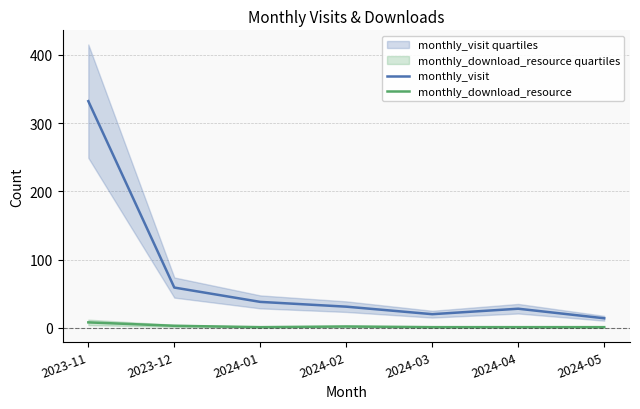

What is the label of the 1st point from the right?

2024-05